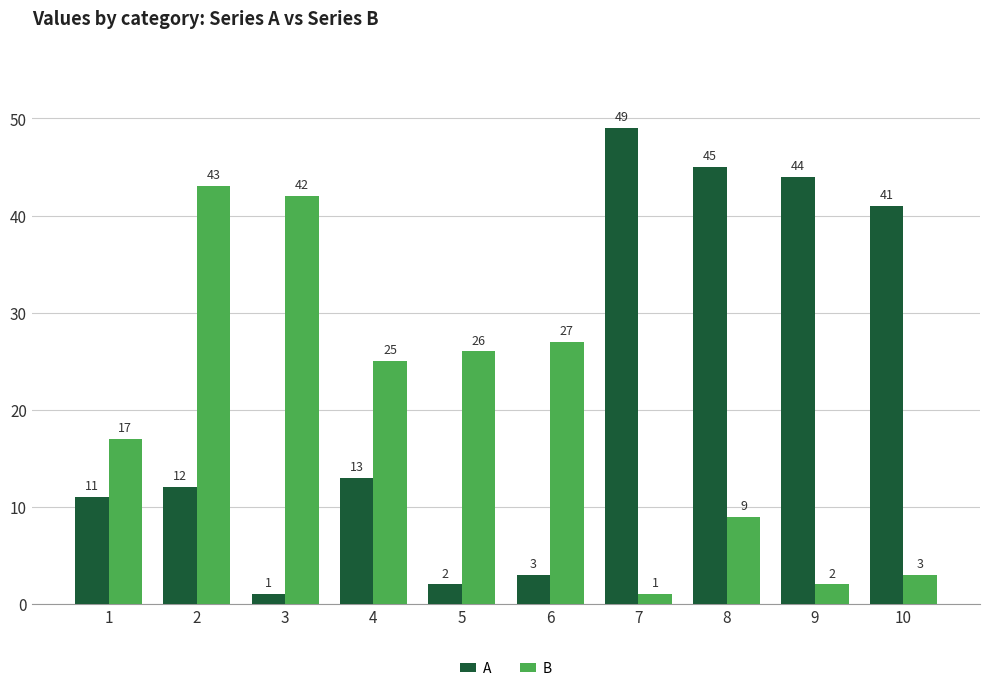

What is the sum of the B values at 2 and 10?

46